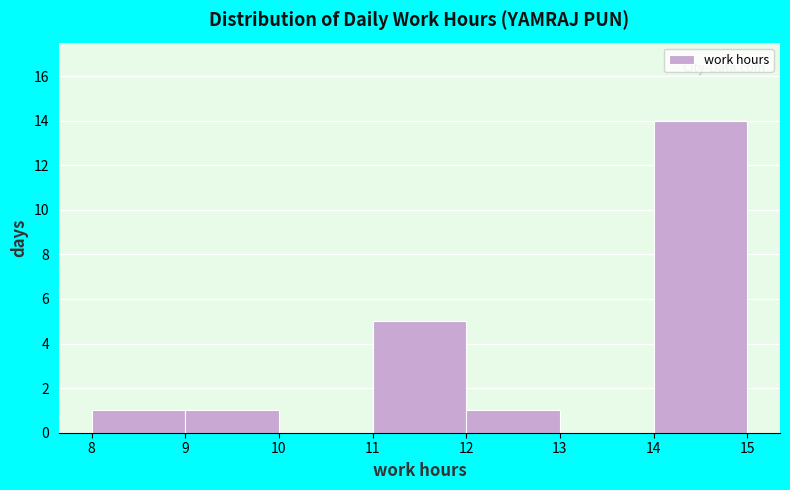

Over which range of the x-axis is the bar tallest?

14 to 15